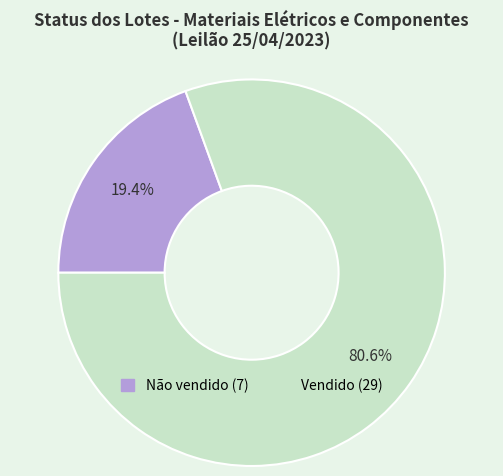

Does any single category account for the majority?

Yes